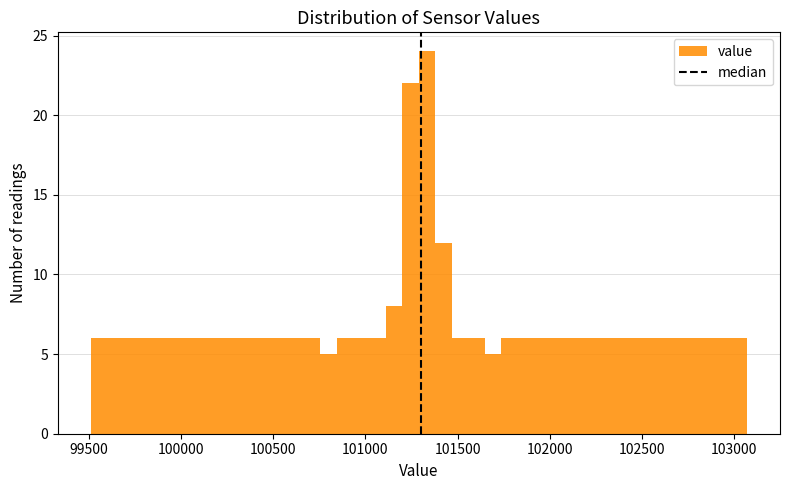

Around what value on the x-axis is the tallest bar? Give the approximate position of its centre, as read against the axis.

101350